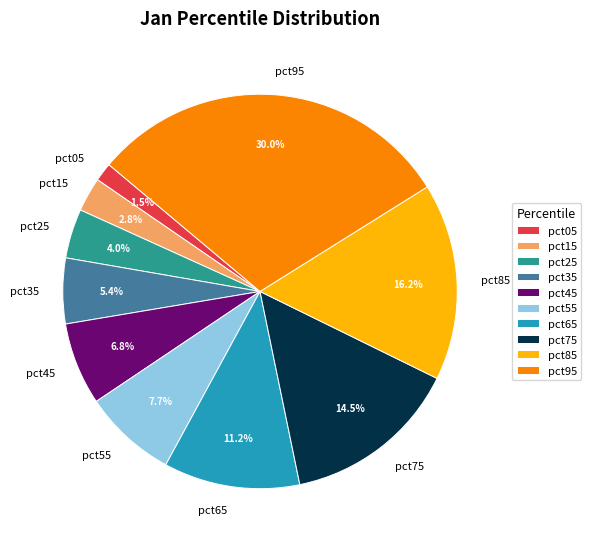

To the nearest percent, what is the difference between the largest and smallest slice percentages?

28%